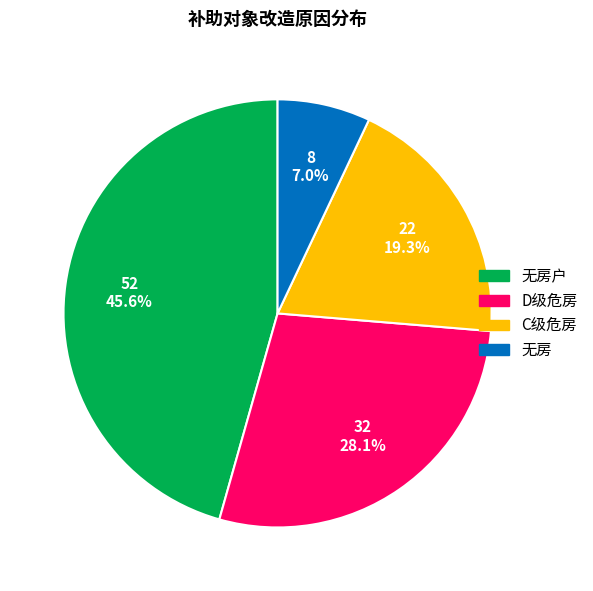

Is D级危房 the majority of the pie?

No